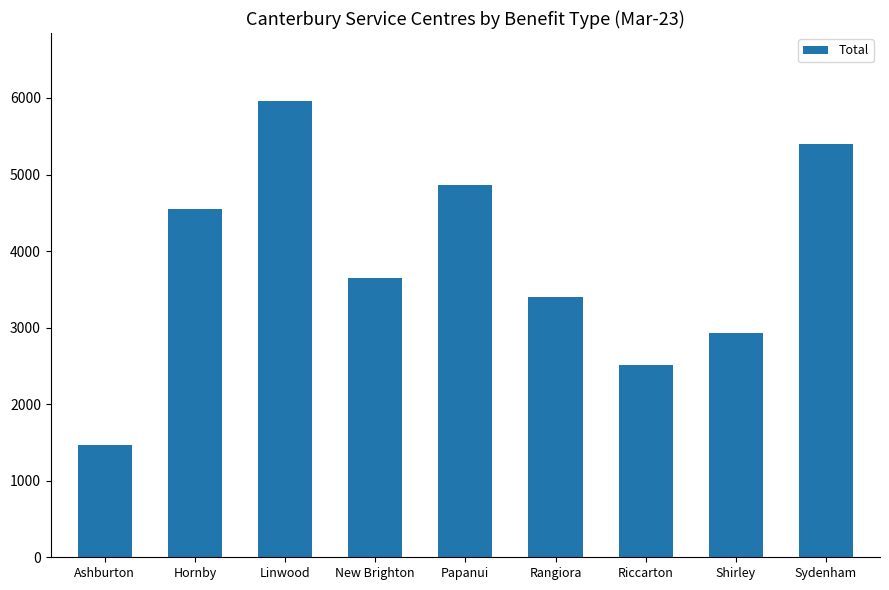

Reading left to right, list all the values displayed in this chart.

1467	4545	5955	3642	4863	3402	2517	2925	5397